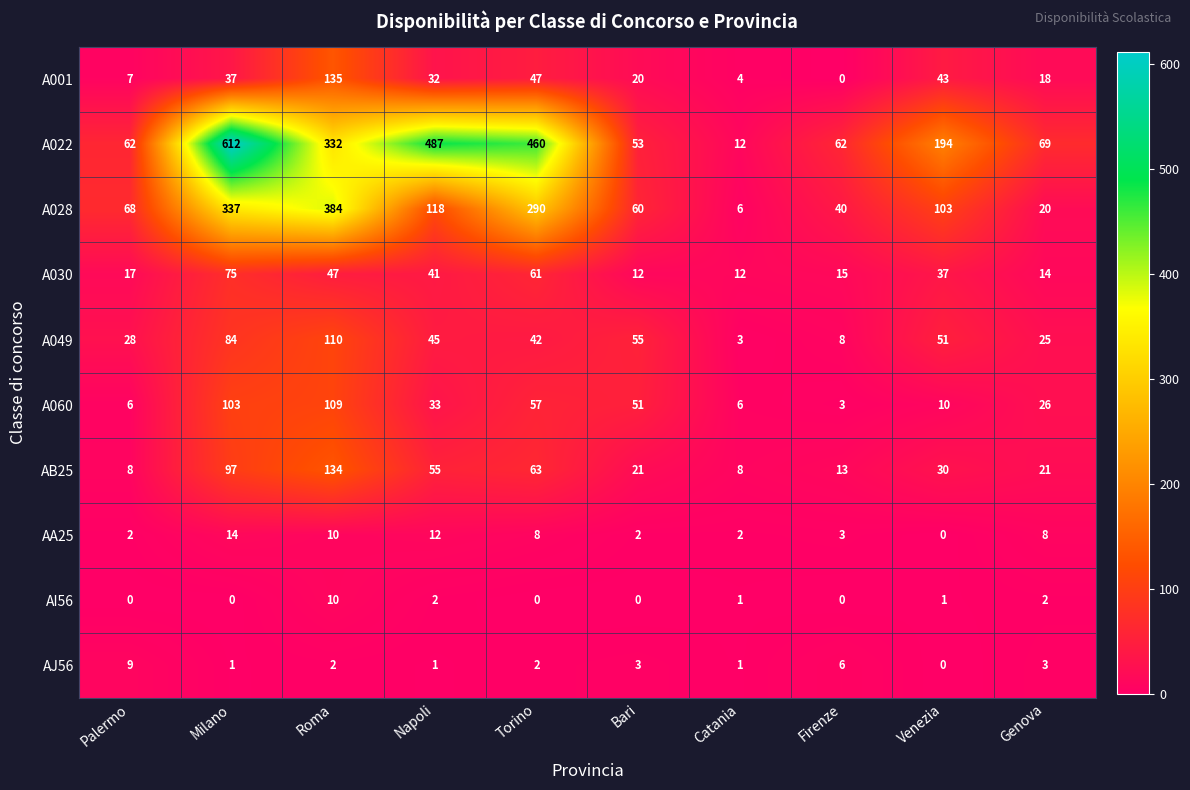

What is the difference between the AB25 values at Venezia and Bari?

9